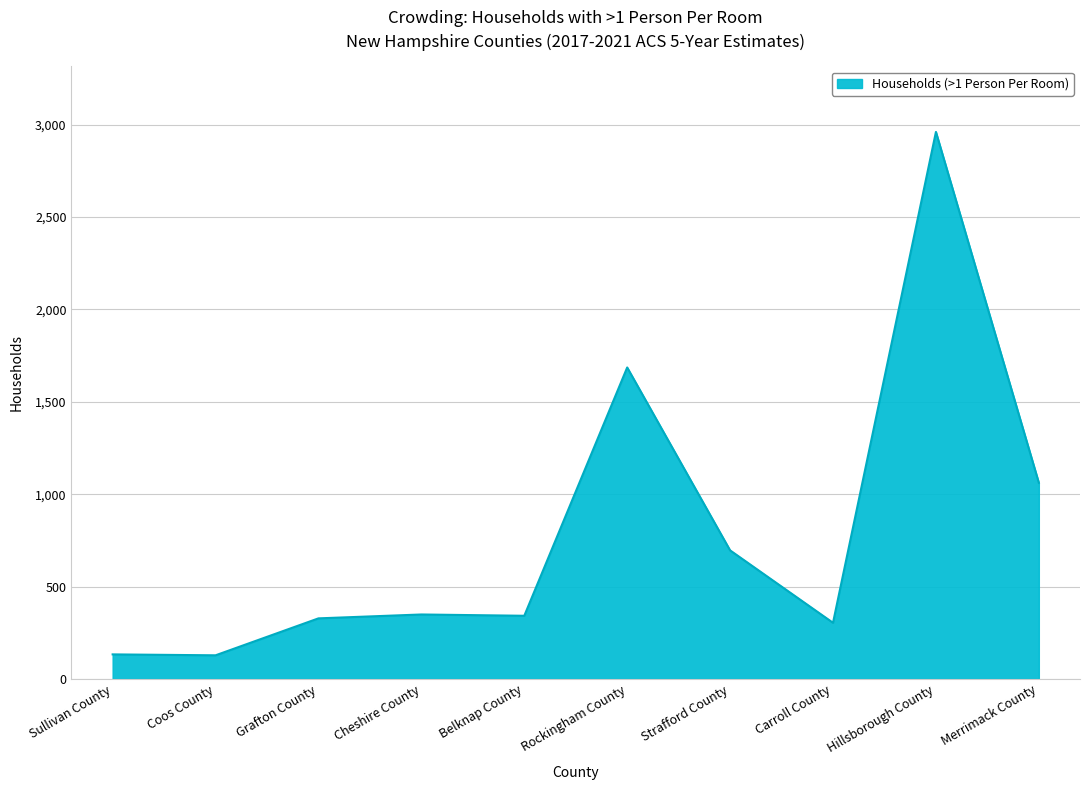

Where is the data nearest to the value 1544?

Rockingham County